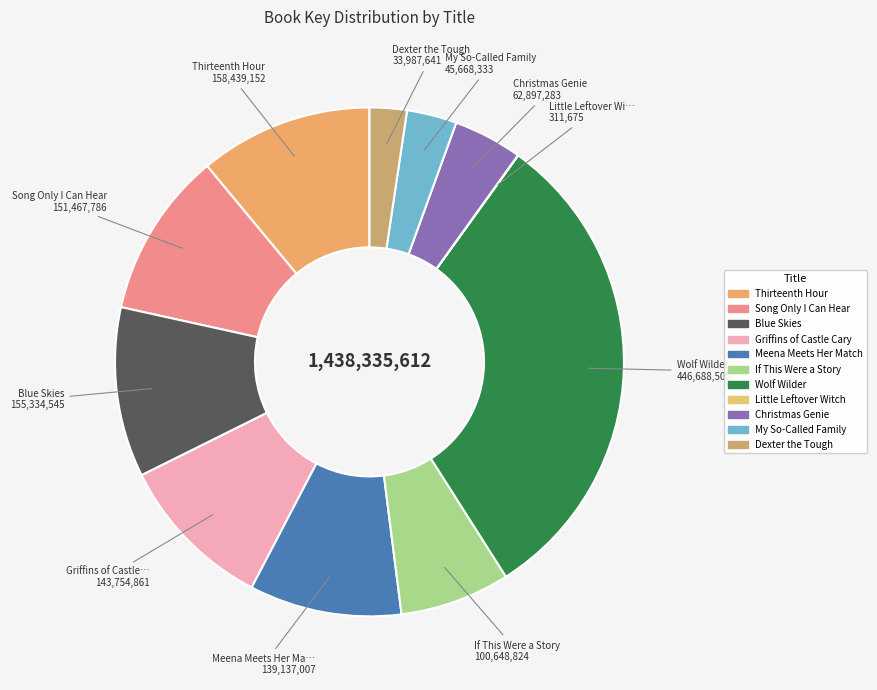

What is the total percentage of Thirteenth Hour and Wolf Wilder?

42.1%